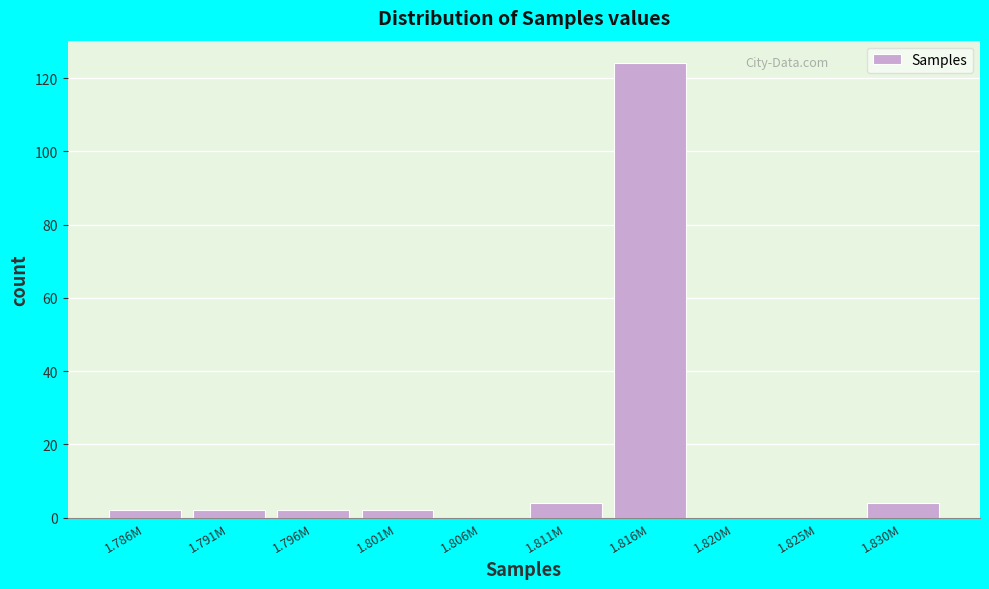

Reading left to right, extract all data points from this chart.

1.786M=2	1.791M=2	1.796M=2	1.801M=2	1.806M=0	1.811M=4	1.816M=124	1.820M=0	1.825M=0	1.830M=4